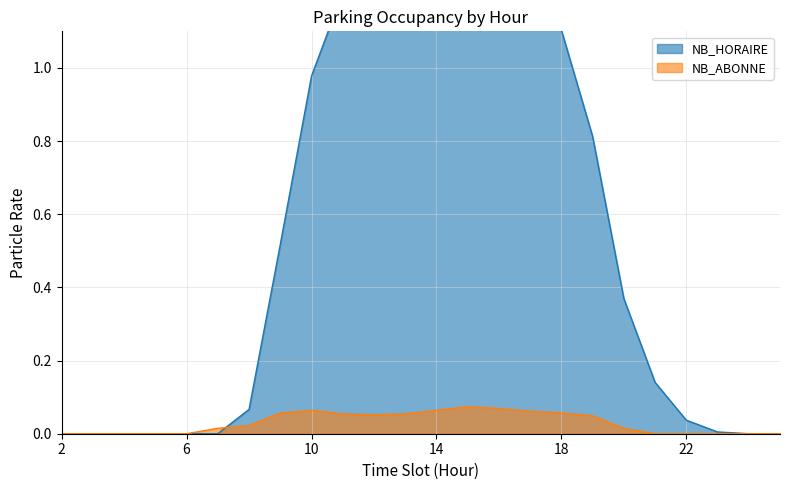

List the series in order of their peak value, highest first.

NB_HORAIRE, NB_ABONNE